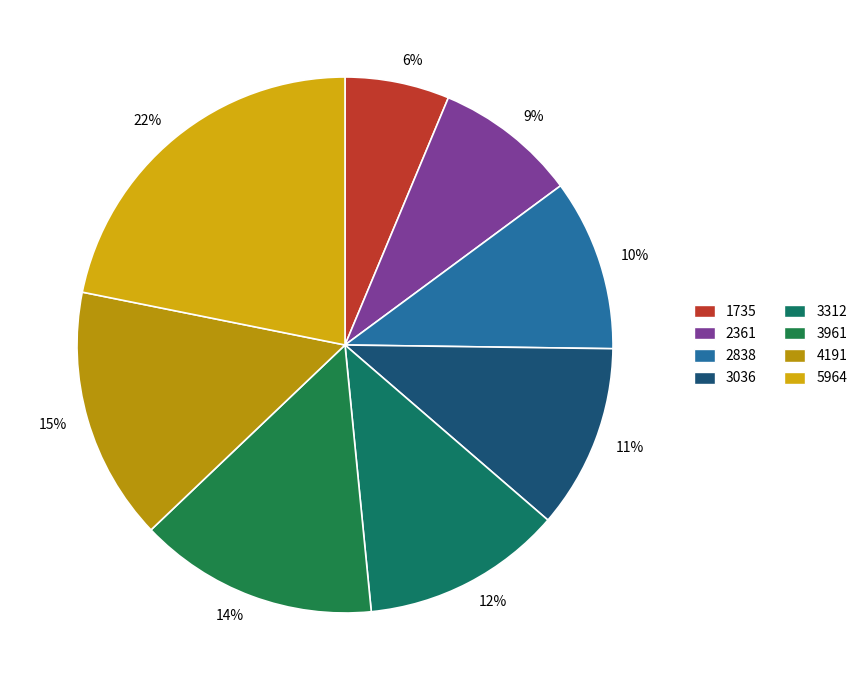

Count the number of slices in the pie.

8